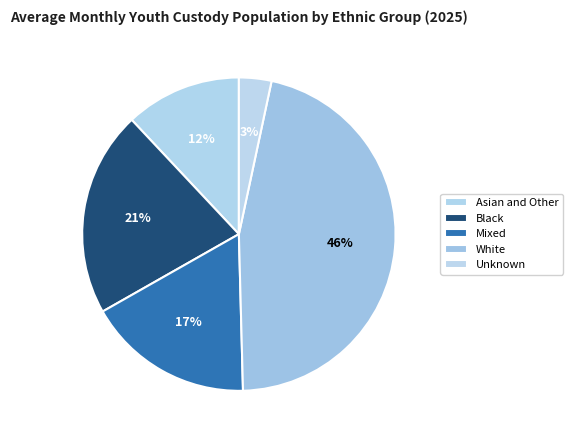

Is White the majority of the pie?

No